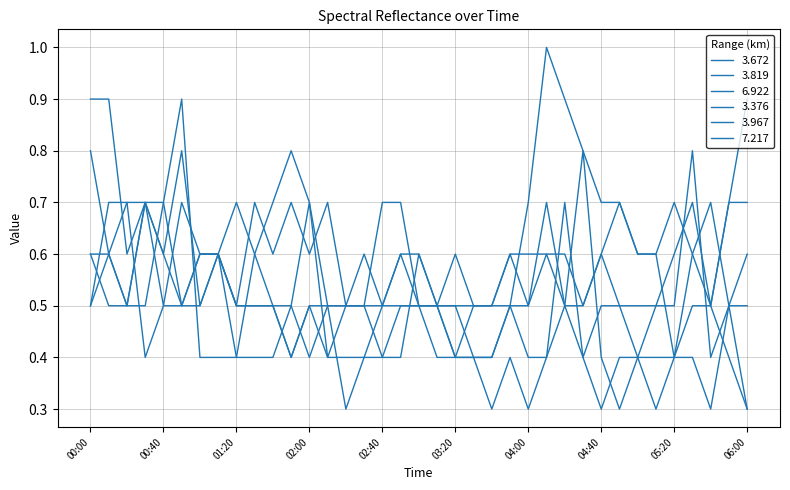

How many categories are shown in the chart?

37